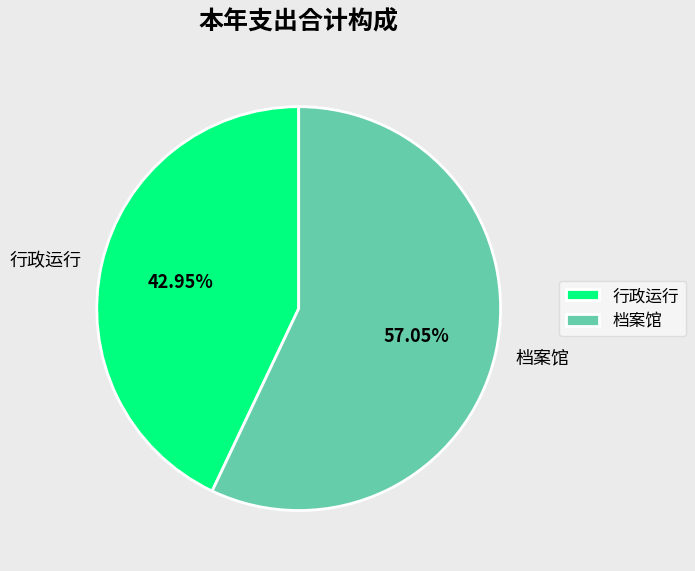

Does any single category account for the majority?

Yes